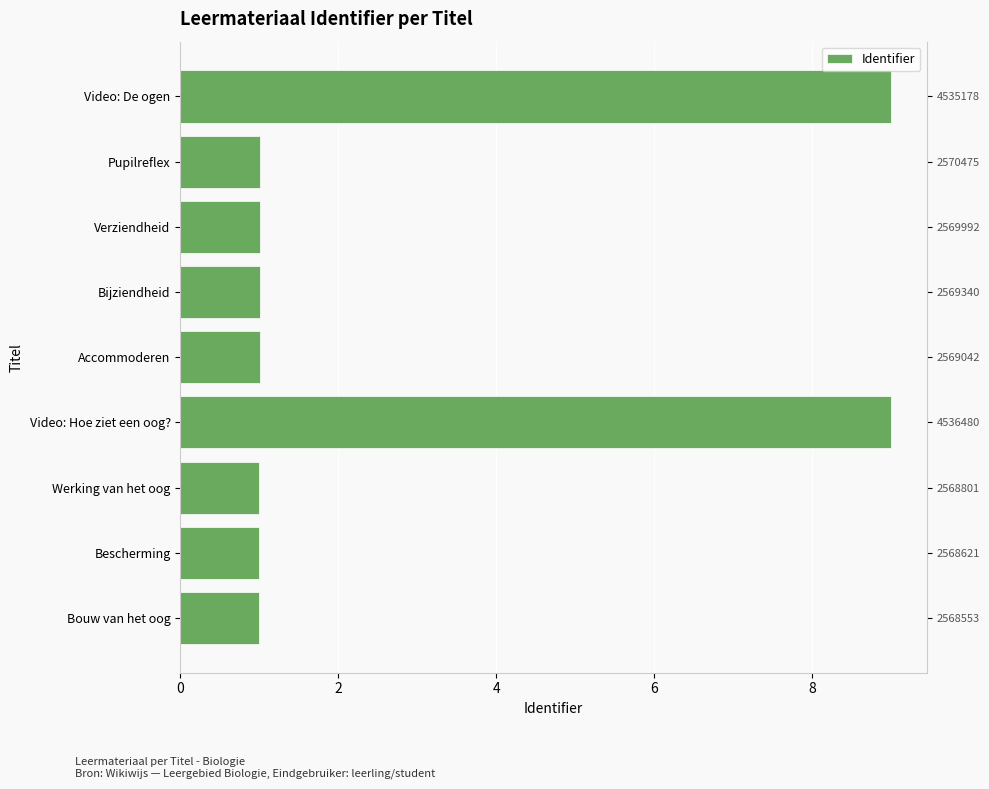

What is the value of the 1st bar from the left?

1.0